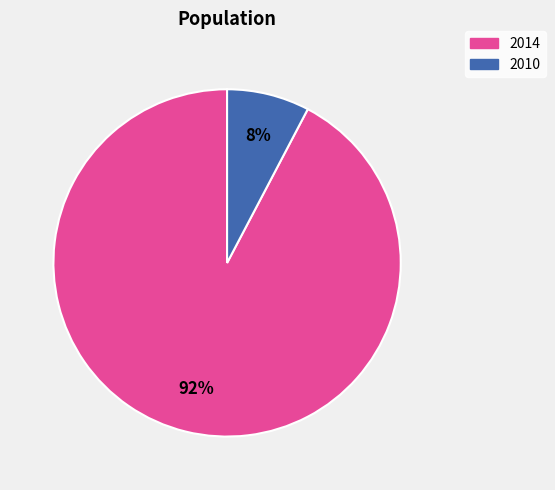

Does any single category account for the majority?

Yes